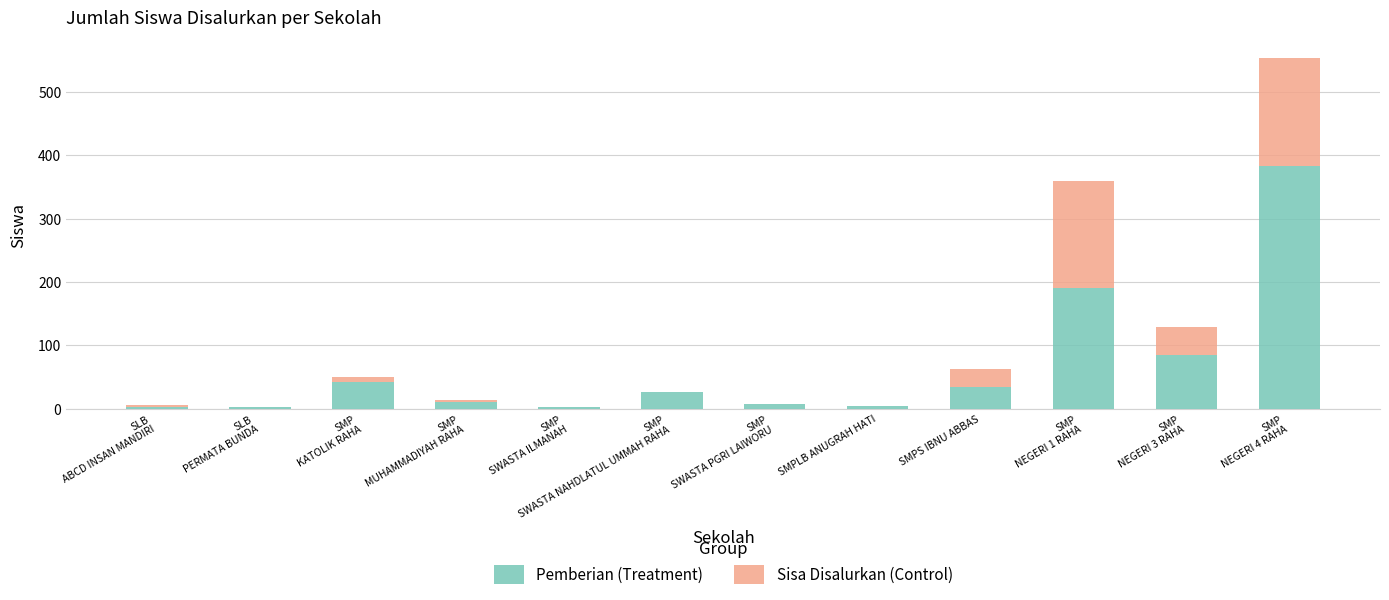

Is it true that Pemberian (Treatment) equals 54 at SMPS IBNU ABBAS?

False